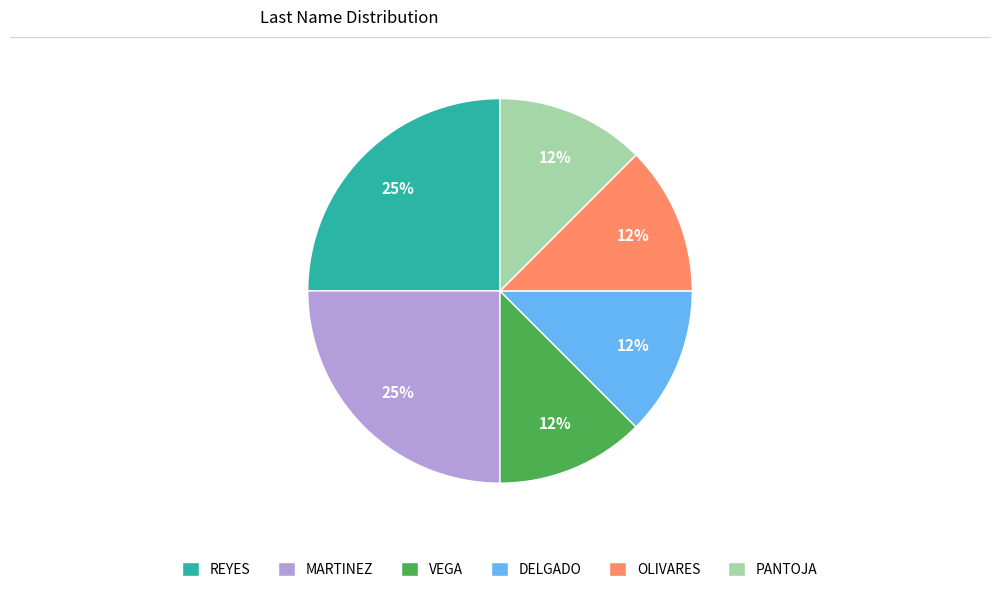

Approximately how many times larger is the value at DELGADO compared to MARTINEZ?

0.5